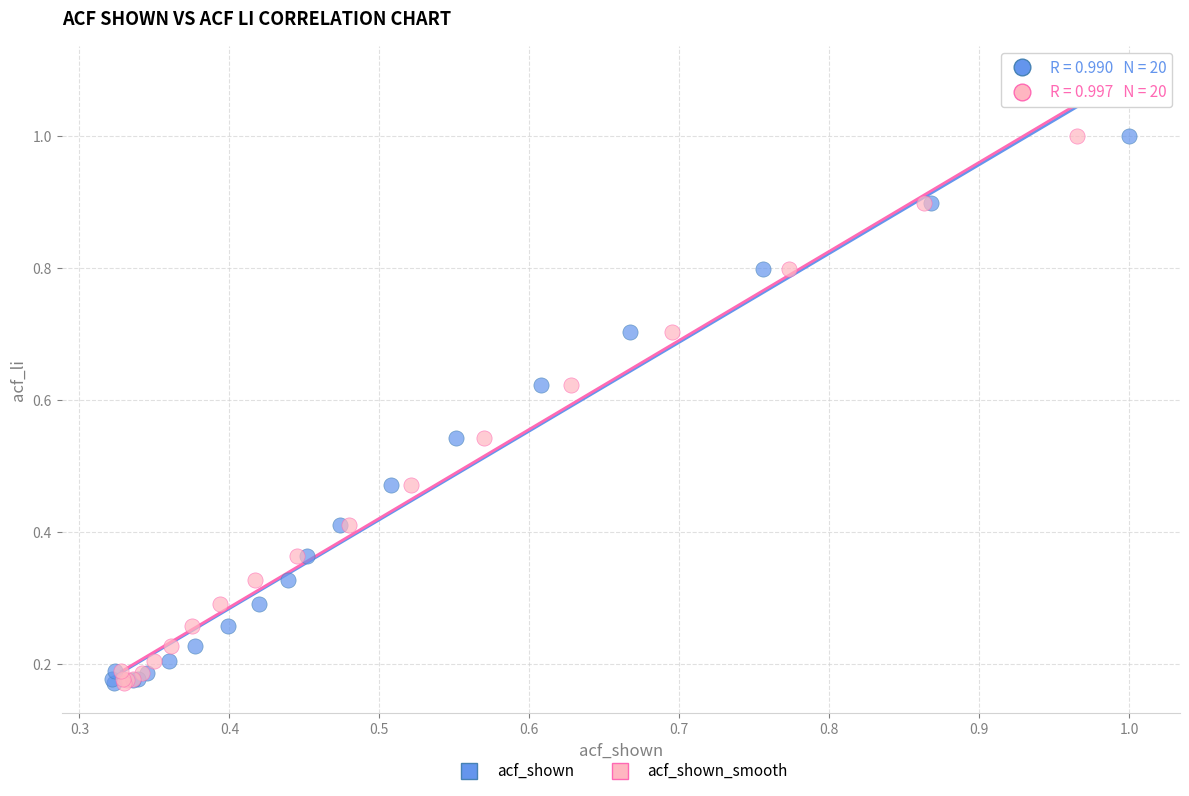

What are all the series names shown in the legend?

acf_shown, acf_shown_smooth